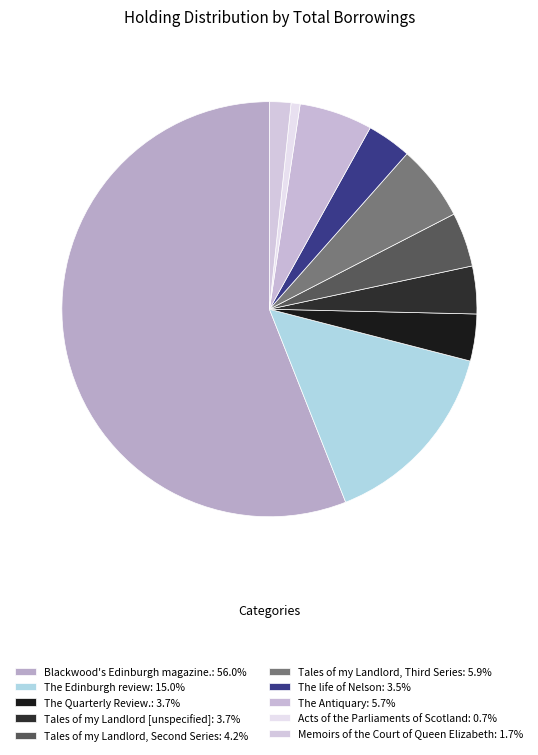

Count the number of slices in the pie.

10